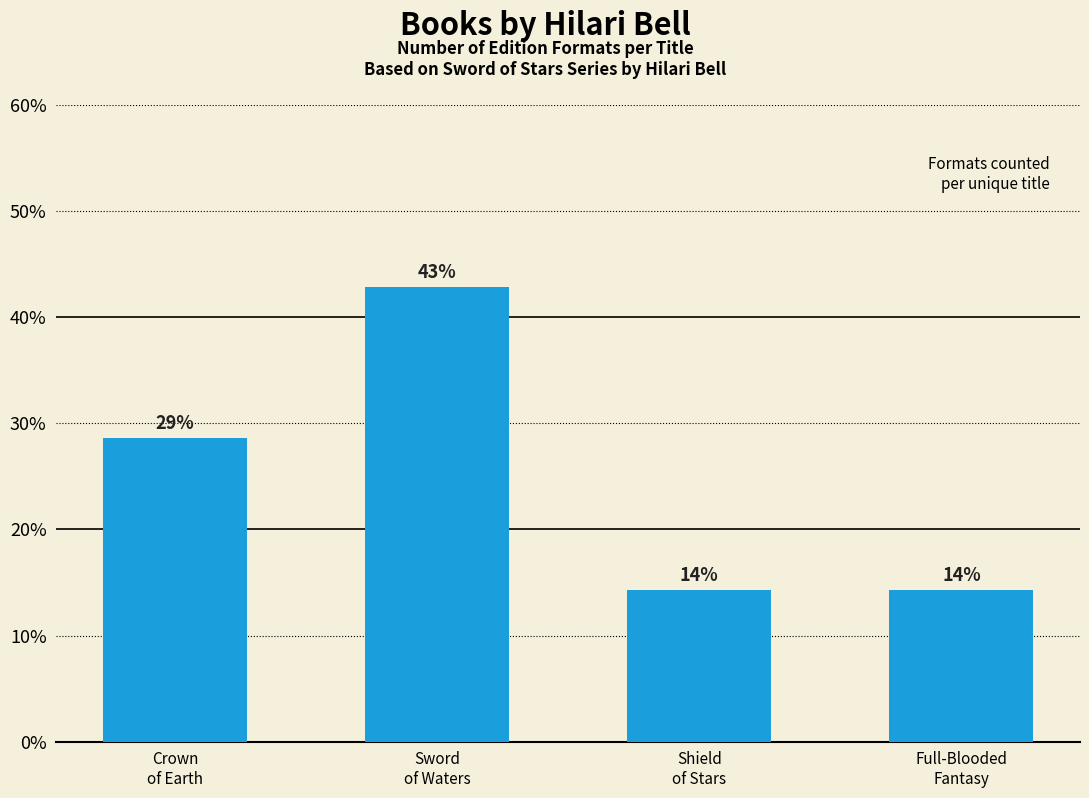

How many bars are there in total?

4